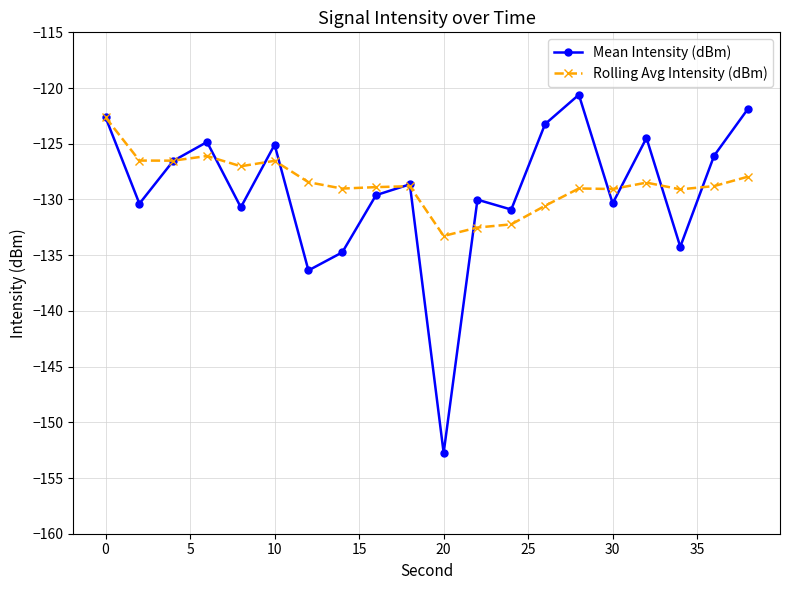

True or false: Mean Intensity (dBm) has more than 1 interior local peaks.

True